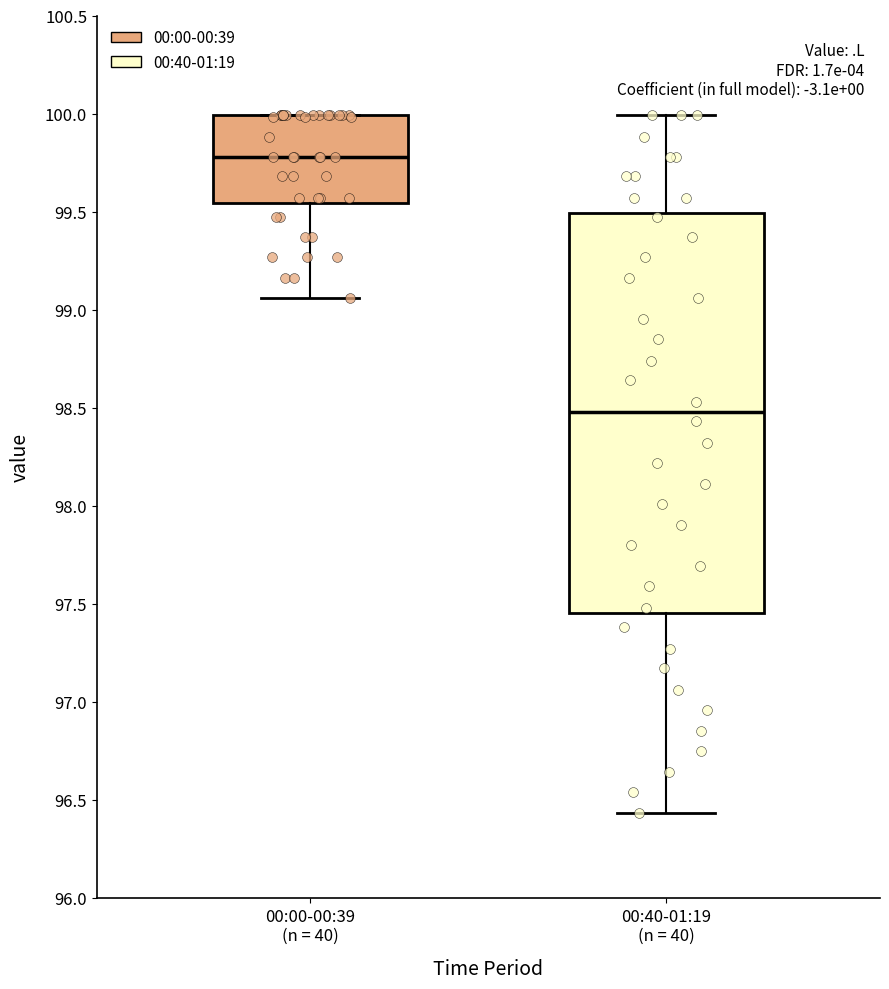

Reading left to right, read every box against the y-axis: the position of its median line, the range the box covers, and the ends of its whiskers. The values are not printed on the chart, so give them approximately, as read against the axis.

00:00-00:39 (n = 40): median 99.80, box 99.55 to 100.00, whiskers 99.05 to 100.00
00:40-01:19 (n = 40): median 98.50, box 97.45 to 99.50, whiskers 96.45 to 100.00